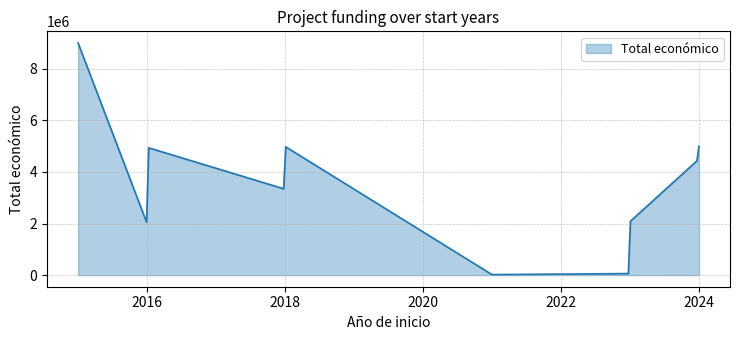

What is the maximum value shown in the chart?

8999757.0